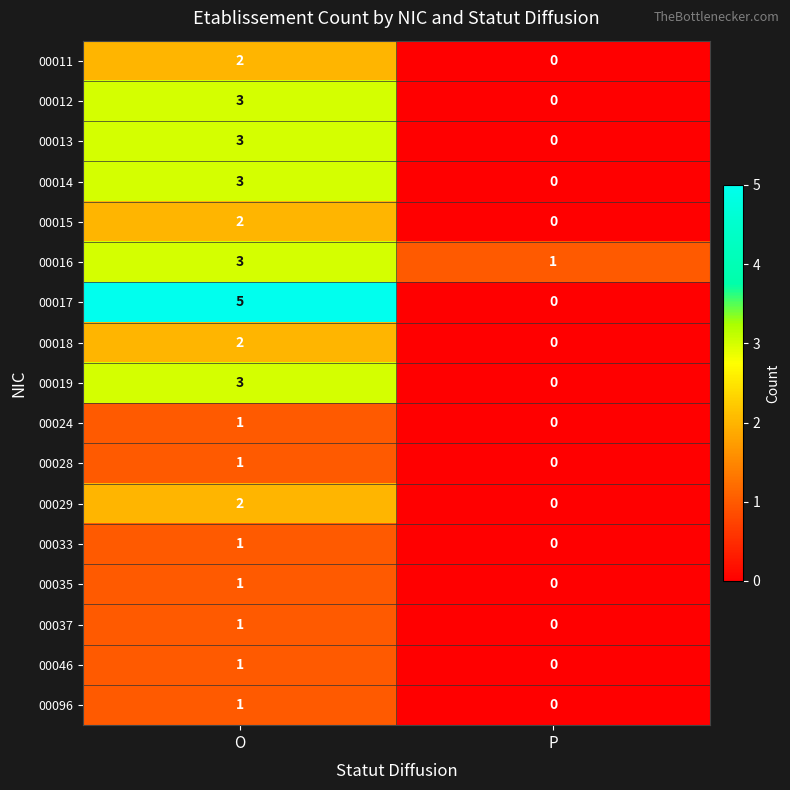

Is it true that 00028 equals 0 at P?

True